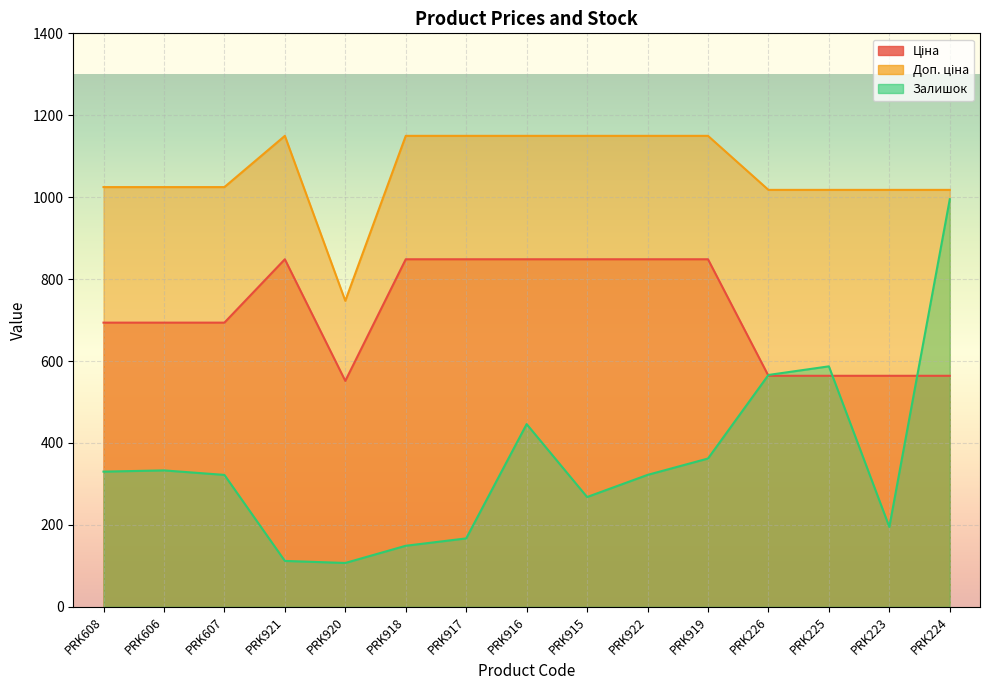

What is the spread (max minus min) of values at PRK607?

702.6